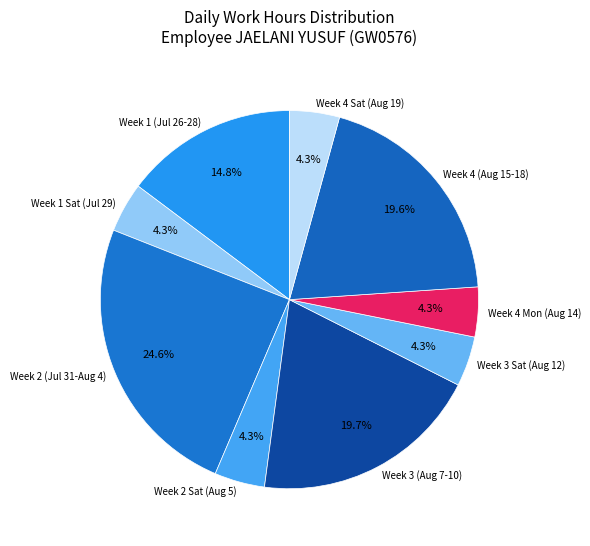

Does Week 1 (Jul 26-28) account for over 50% of the chart?

No